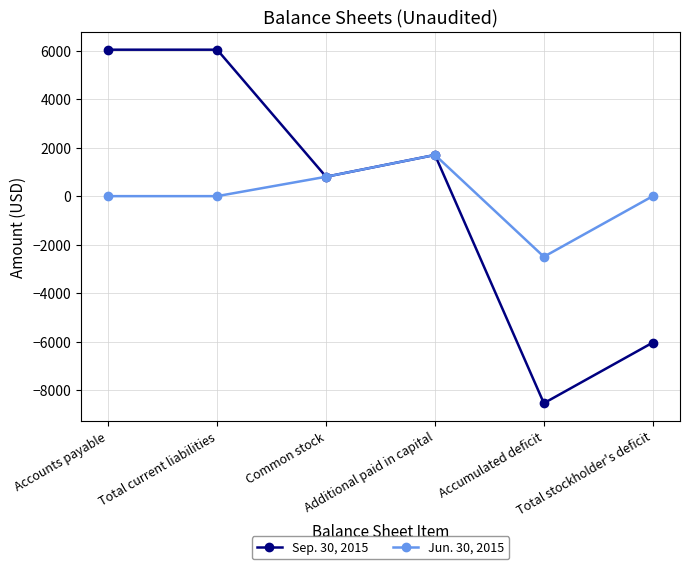

Where is Sep. 30, 2015 nearest to the value -1250?

Common stock